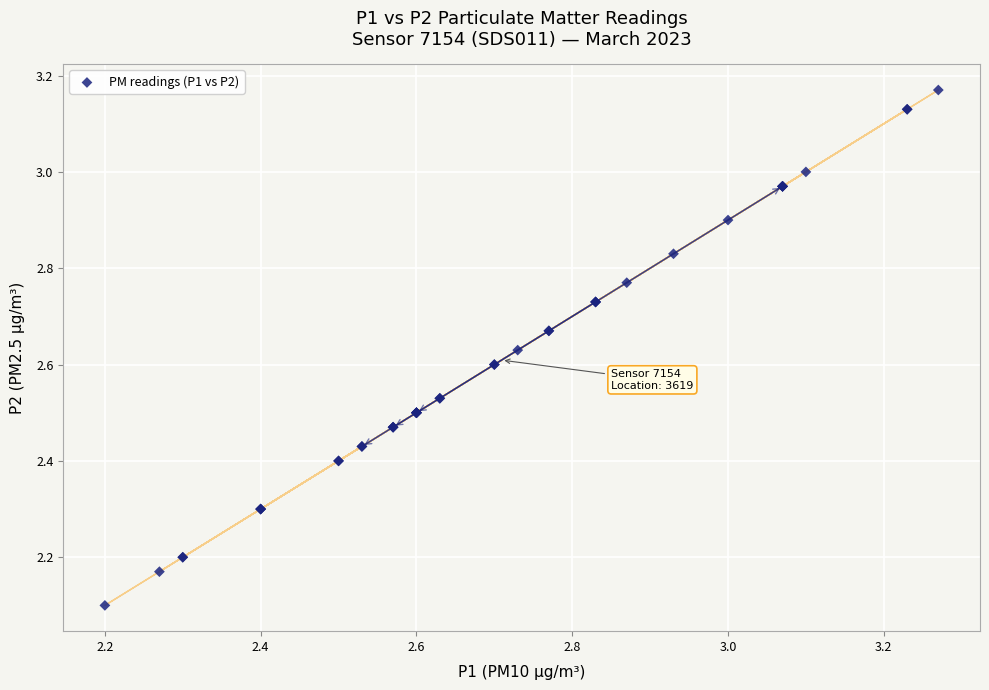

What Y value in the scatter plot is closest to 2?

2.1